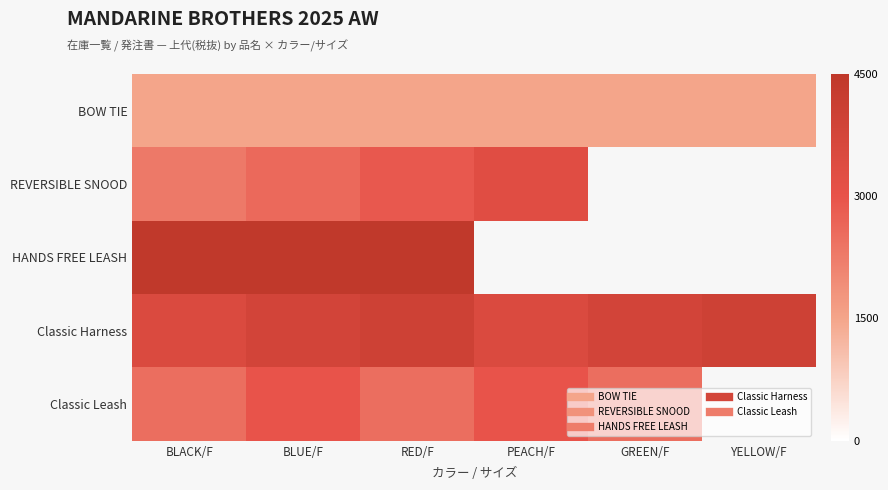

At which category does the chart reach its minimum across all series?

BLACK/F